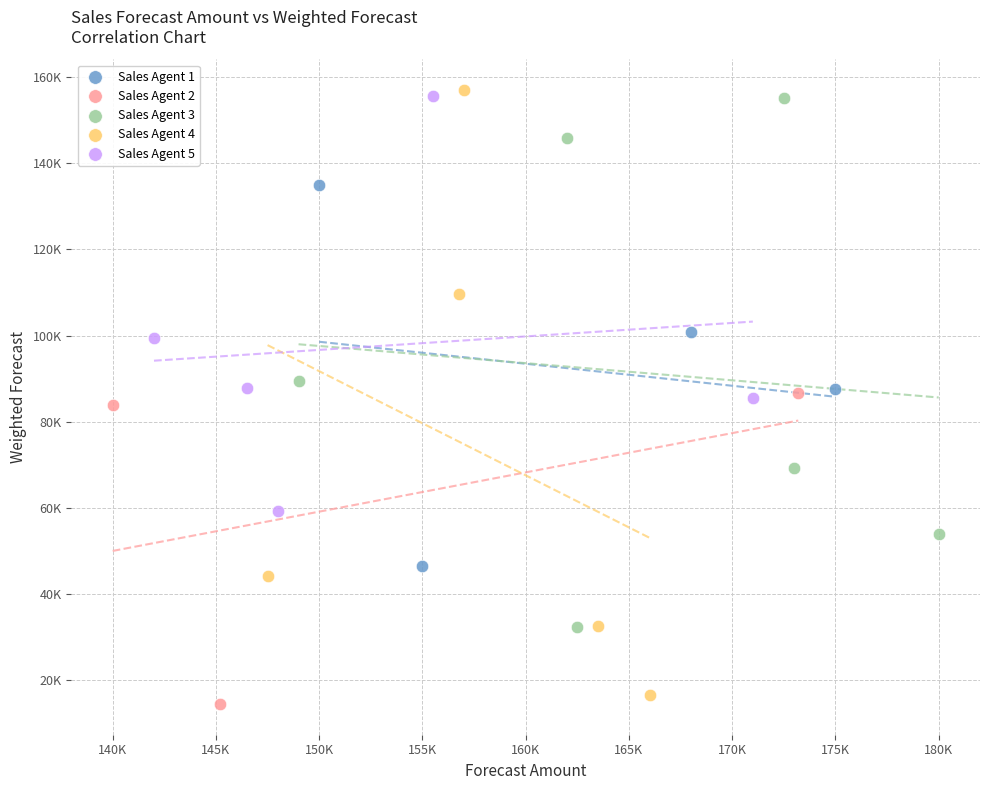

Which series has the widest spread of Y values?

Sales Agent 4